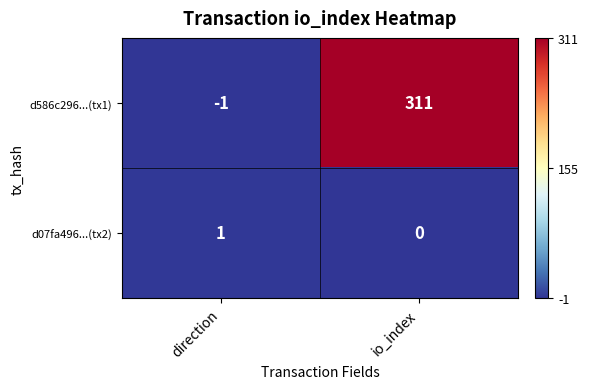

What is the average value of the d586c296...(tx1) series?

155